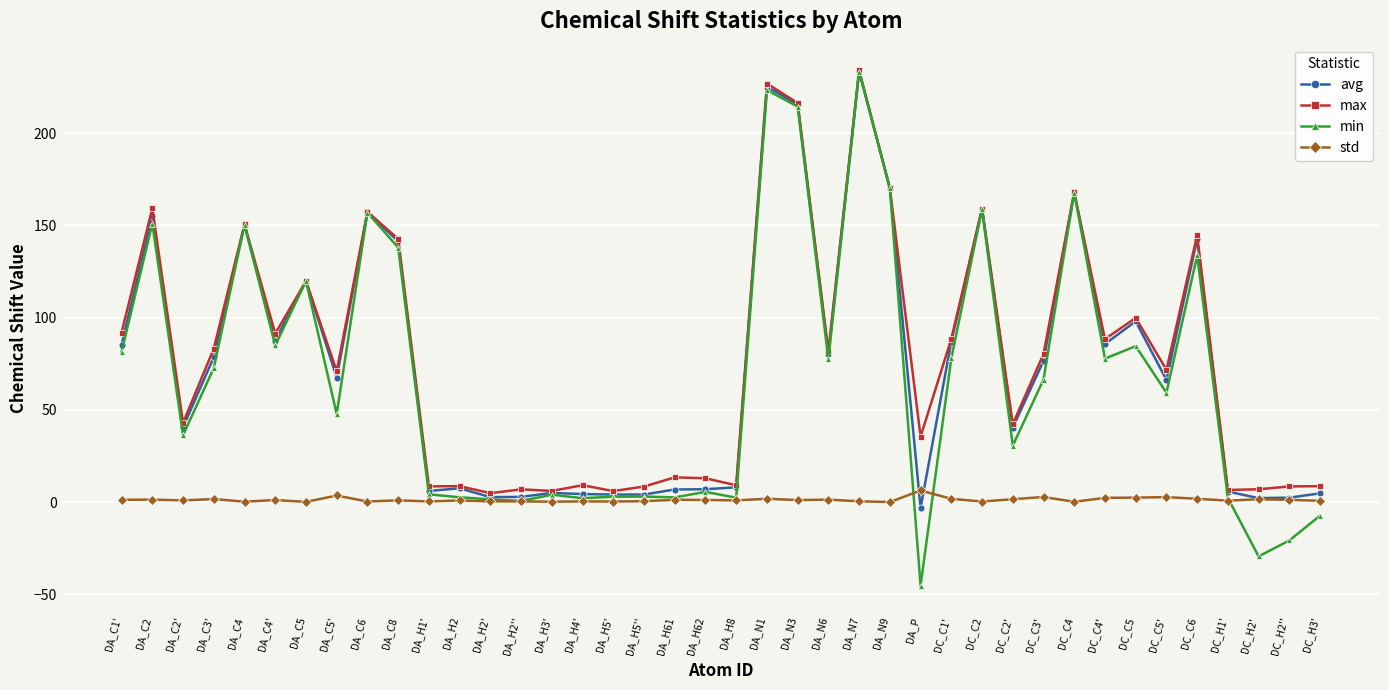

What is the label of the 37th point from the left?

DC_H1'